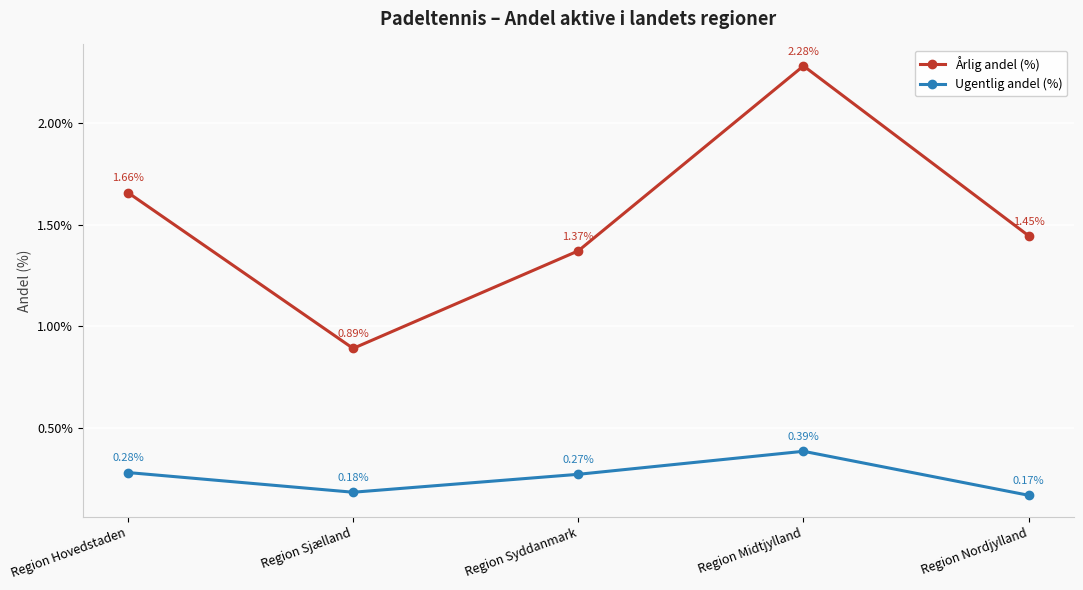

At Region Syddanmark, list the series in order from smallest to largest.

Ugentlig andel (%), Årlig andel (%)